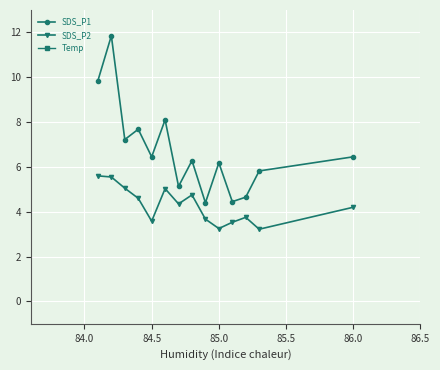

What is the difference between the second highest and second lowest values in the Temp series?

0.2